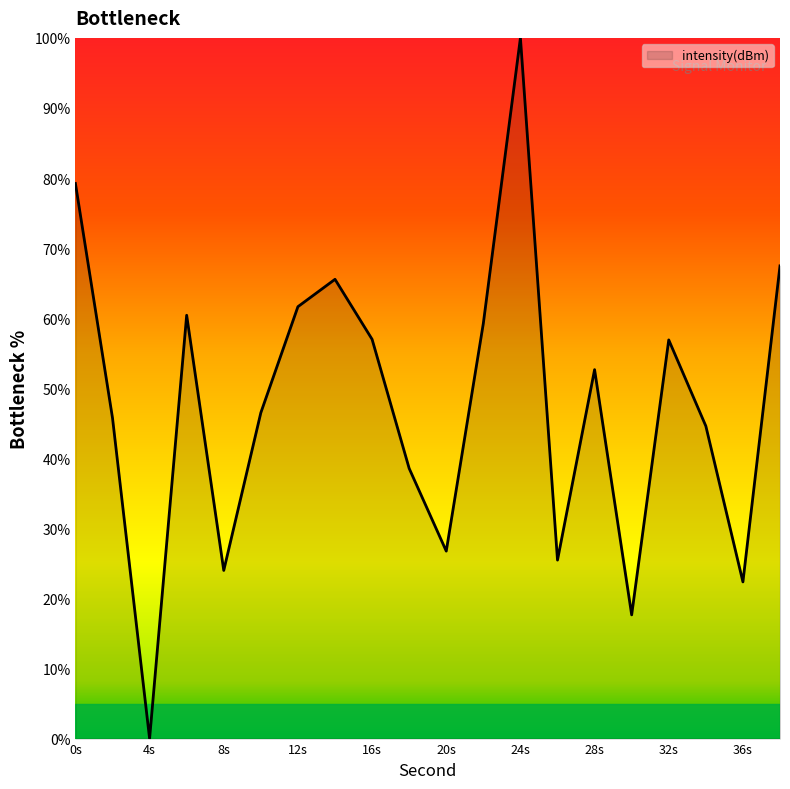

What is the greatest value displayed?

100.0